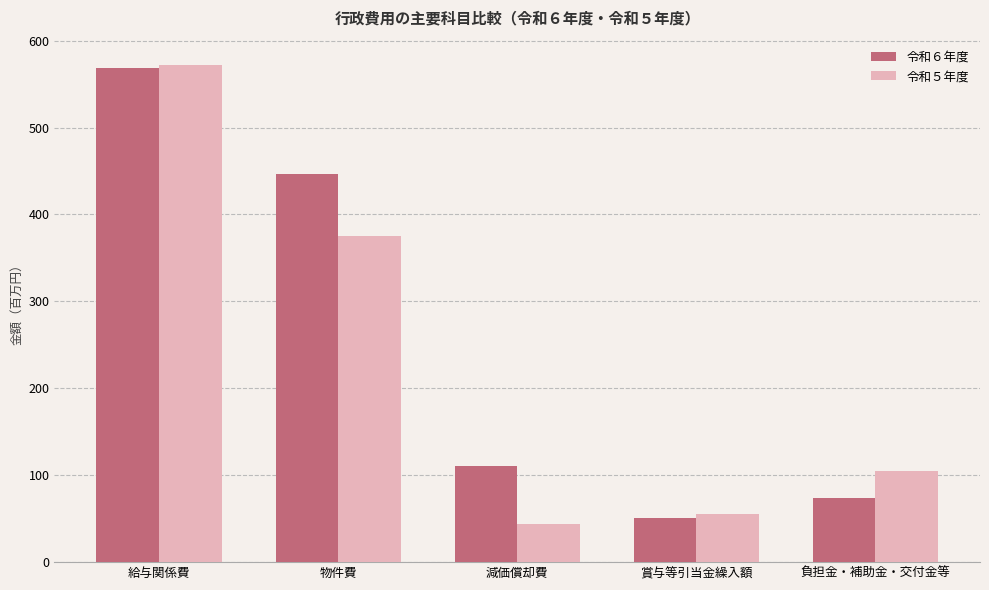

What is the lowest value of the 令和６年度 series?

50.9